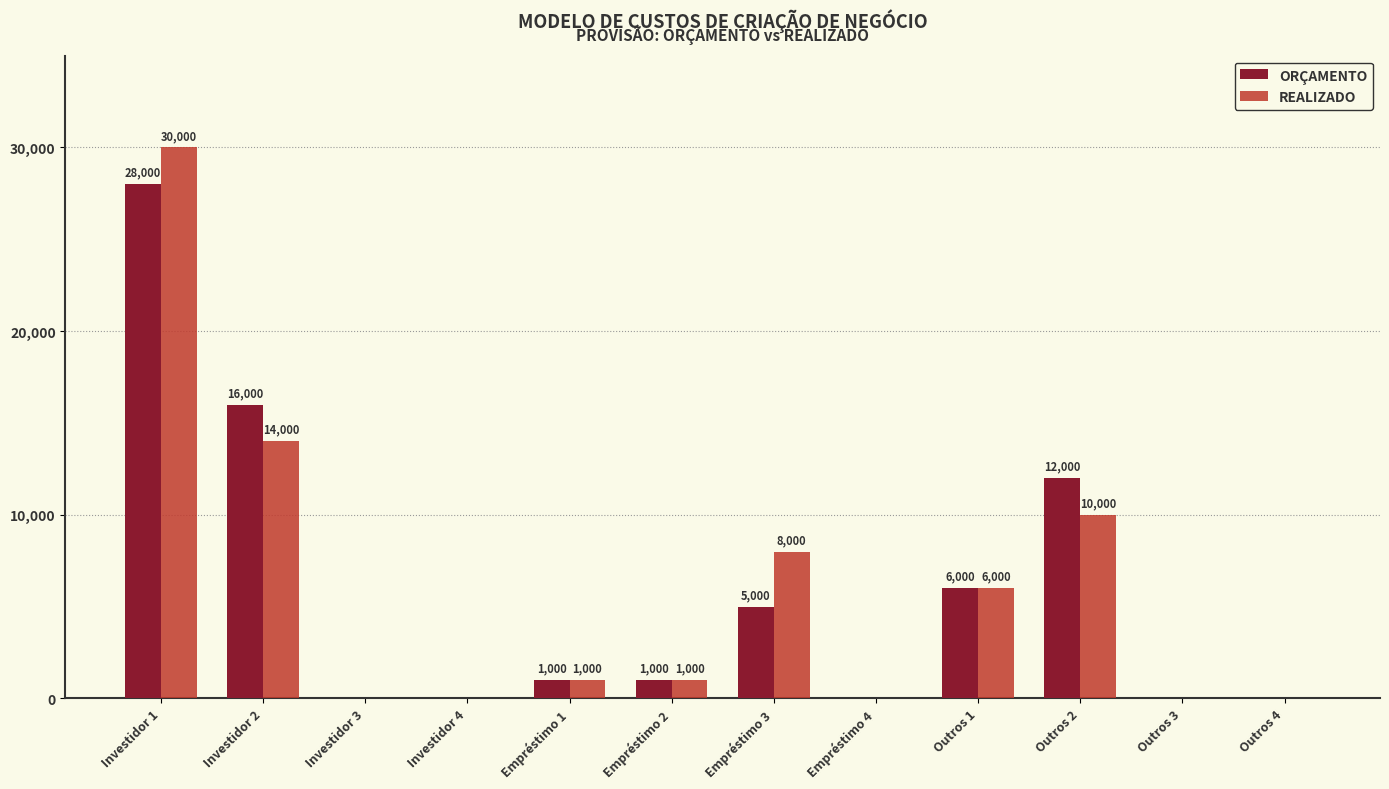

What is the total value across all series at Outros 1?

12000